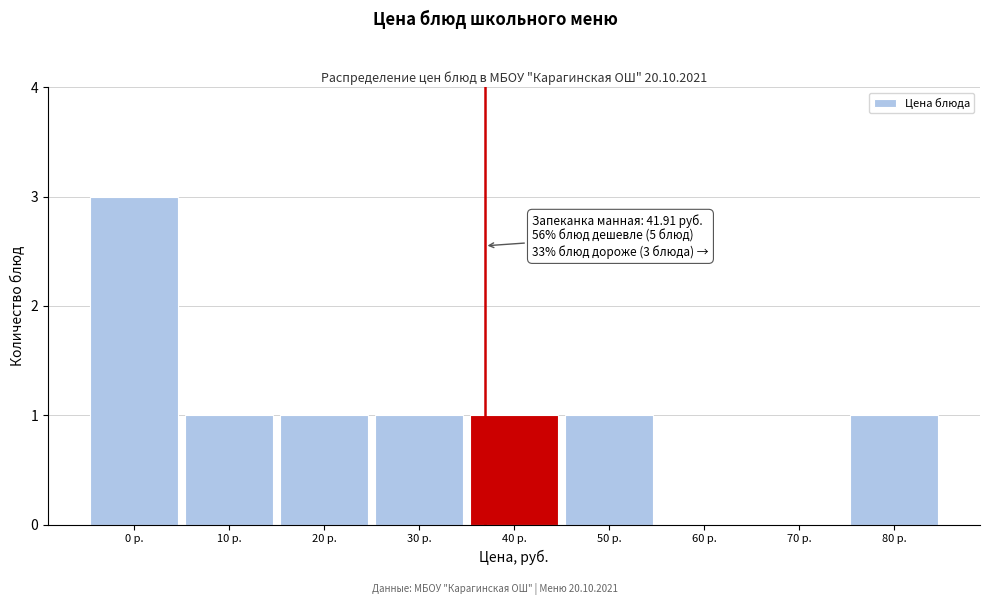

Reading left to right, extract all data points from this chart.

0 р.=3	10 р.=1	20 р.=1	30 р.=1	40 р.=1	50 р.=1	60 р.=0	70 р.=0	80 р.=1